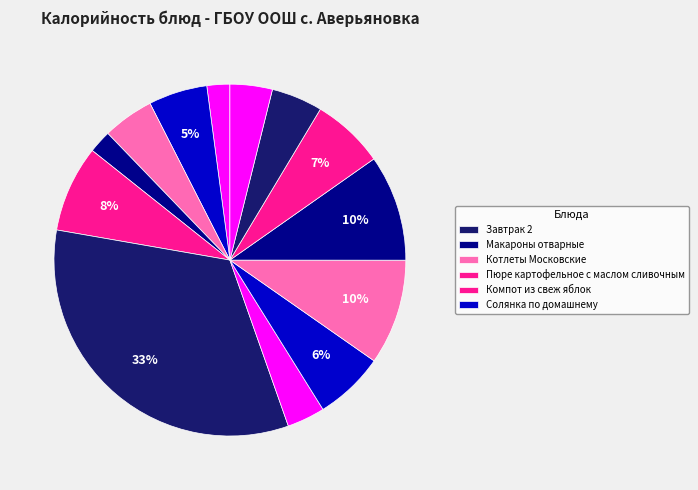

Rank the categories by value from highest to lowest.

Завтрак 2, Макароны отварные, Котлеты Московские, Пюре картофельное с маслом сливочным, Компот из свеж яблок, Солянка по домашнему, Чай с сахаром, Пшеничный (завтрак), Пшеничный (обед), Ржаной, Салат Степной, Рыба запеченая под молочным соусом, Салат из белокачанной капусты с морковью